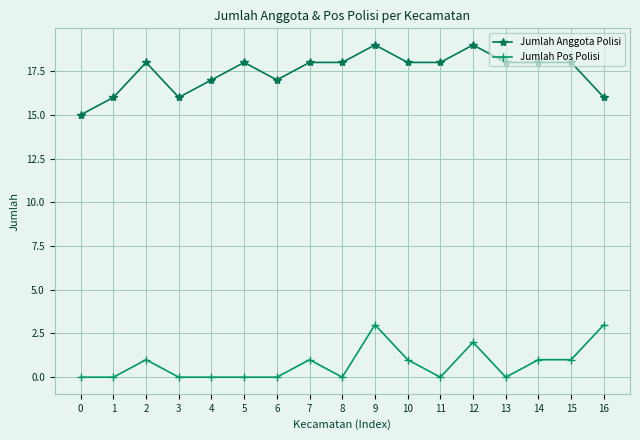

What are all the series names shown in the legend?

Jumlah Anggota Polisi, Jumlah Pos Polisi